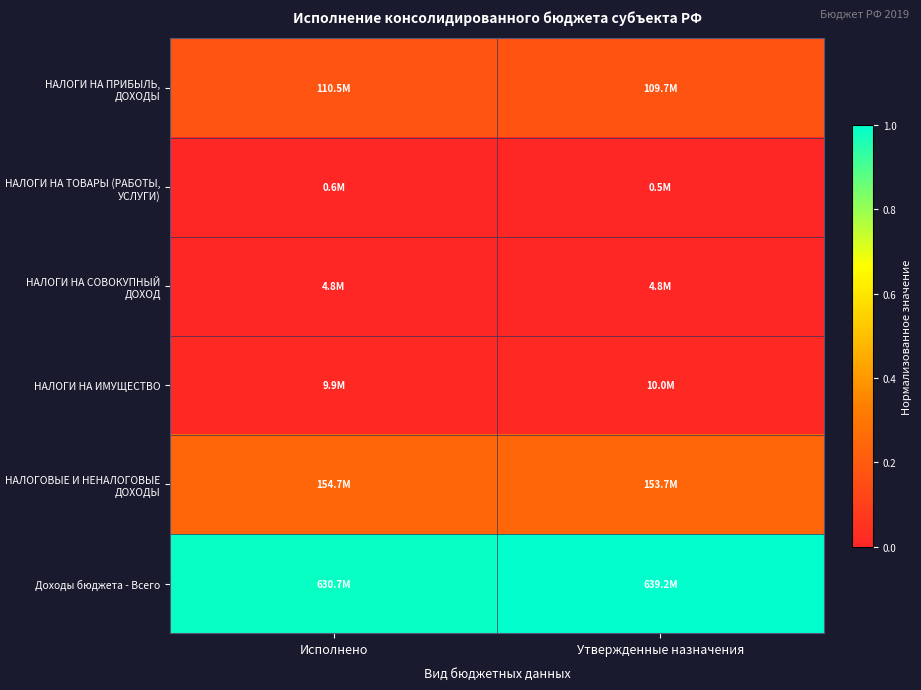

Reading left to right, what are all the values shown in this chart?

НАЛОГИ НА ПРИБЫЛЬ, ДОХОДЫ: Исполнено=0.2	Утвержденные назначения=0.2
НАЛОГИ НА ТОВАРЫ (РАБОТЫ, УСЛУГИ): Исполнено=0.0	Утвержденные назначения=0.0
НАЛОГИ НА СОВОКУПНЫЙ ДОХОД: Исполнено=0.0	Утвержденные назначения=0.0
НАЛОГИ НА ИМУЩЕСТВО: Исполнено=0.0	Утвержденные назначения=0.0
НАЛОГОВЫЕ И НЕНАЛОГОВЫЕ ДОХОДЫ: Исполнено=0.2	Утвержденные назначения=0.2
Доходы бюджета - Всего: Исполнено=1.0	Утвержденные назначения=1.0